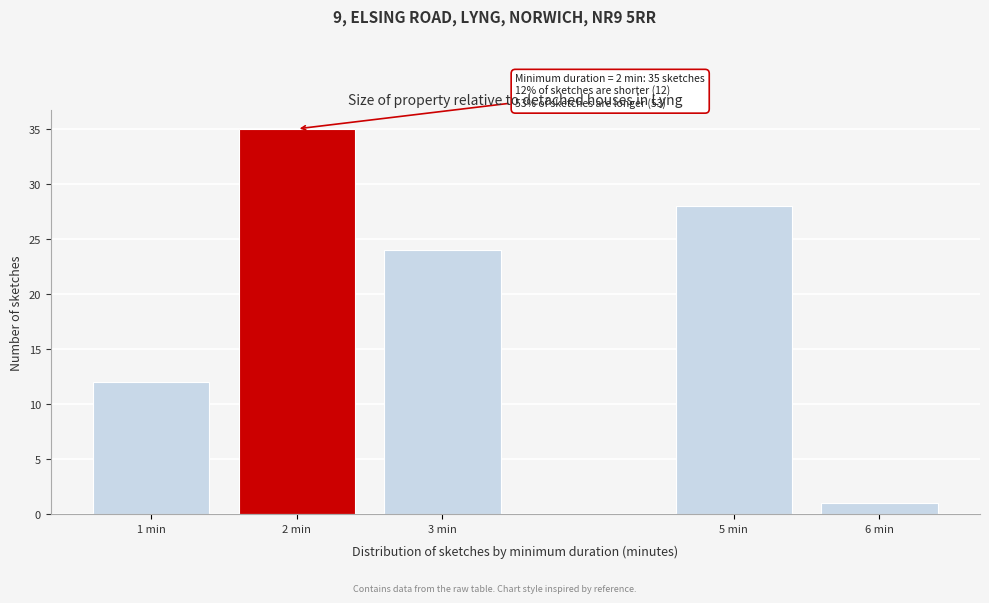

Reading left to right, what are all the values shown in this chart?

1 min=12	2 min=35	3 min=24	5 min=28	6 min=1